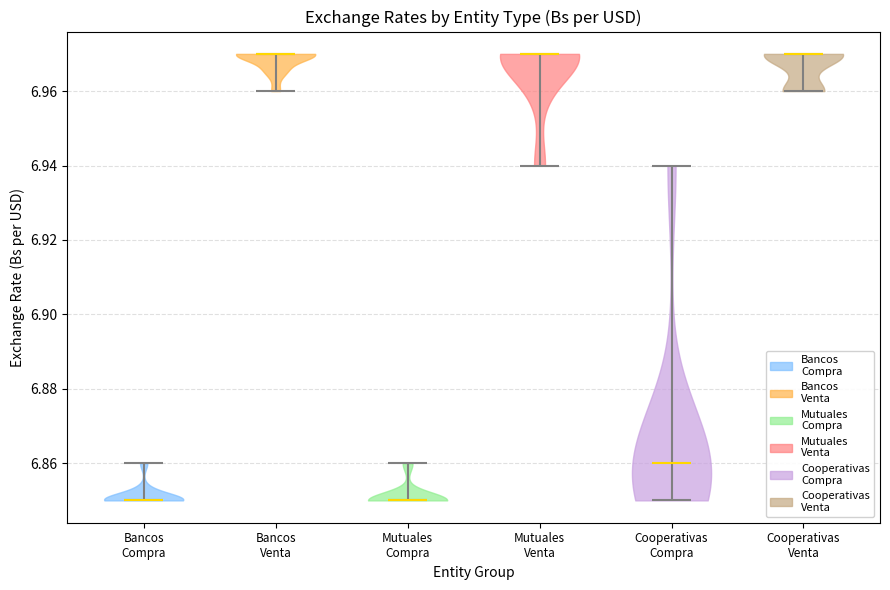

Reading left to right, read every violin against the y-axis: where its median line is, and the lowest and highest points it reaches. The values are not printed on the chart, so give them approximately, as read against the axis.

Bancos Compra: median line 6.85, lowest point 6.85, highest point 6.86
Bancos Venta: median line 6.97, lowest point 6.96, highest point 6.97
Mutuales Compra: median line 6.85, lowest point 6.85, highest point 6.86
Mutuales Venta: median line 6.97, lowest point 6.94, highest point 6.97
Cooperativas Compra: median line 6.86, lowest point 6.85, highest point 6.94
Cooperativas Venta: median line 6.97, lowest point 6.96, highest point 6.97